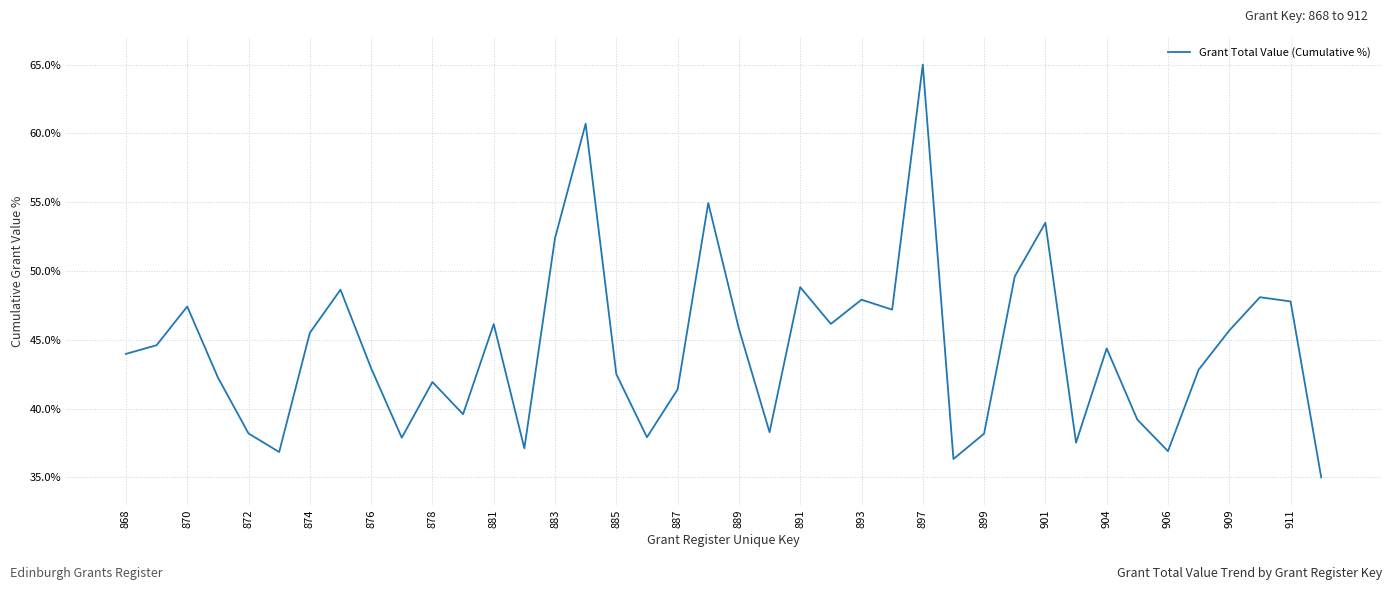

What is the smallest value displayed?

35.0